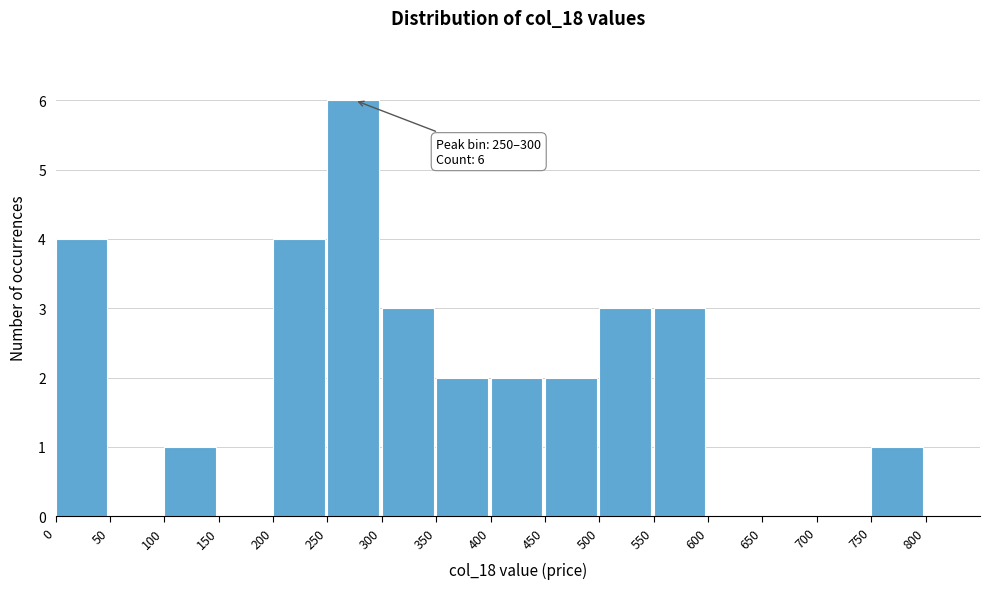

Which range on the x-axis has the tallest bar?

250 to 300